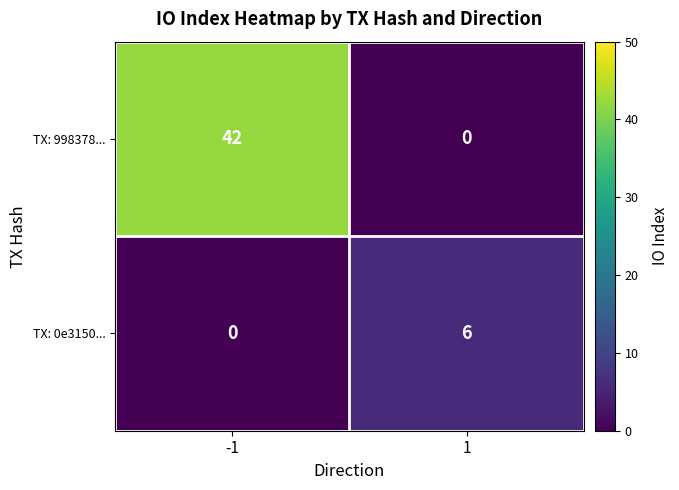

What is the average value of the TX: 0e3150... series?

3